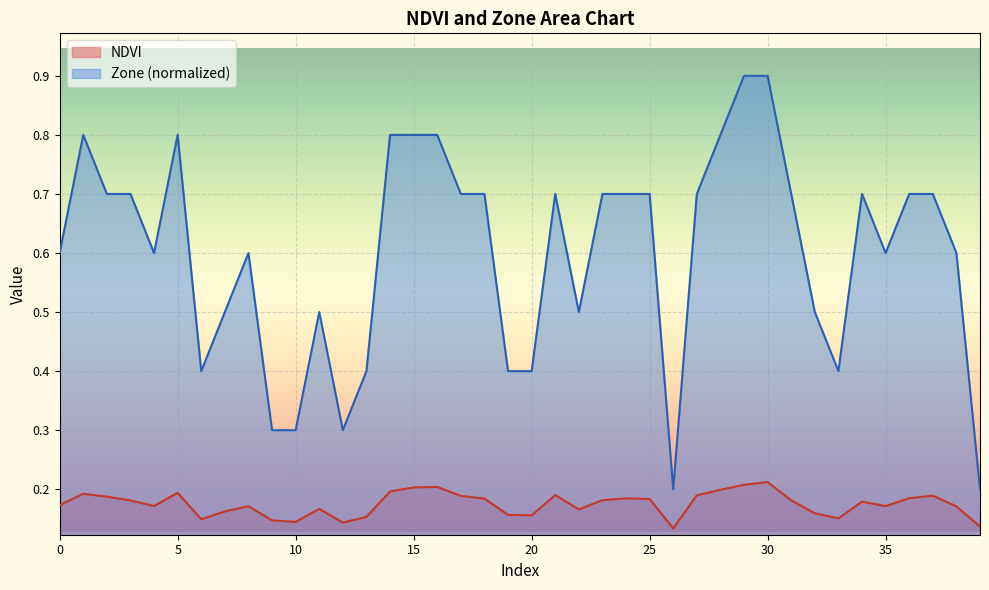

Between 11 and 16, which series saw the biggest shift?

Zone